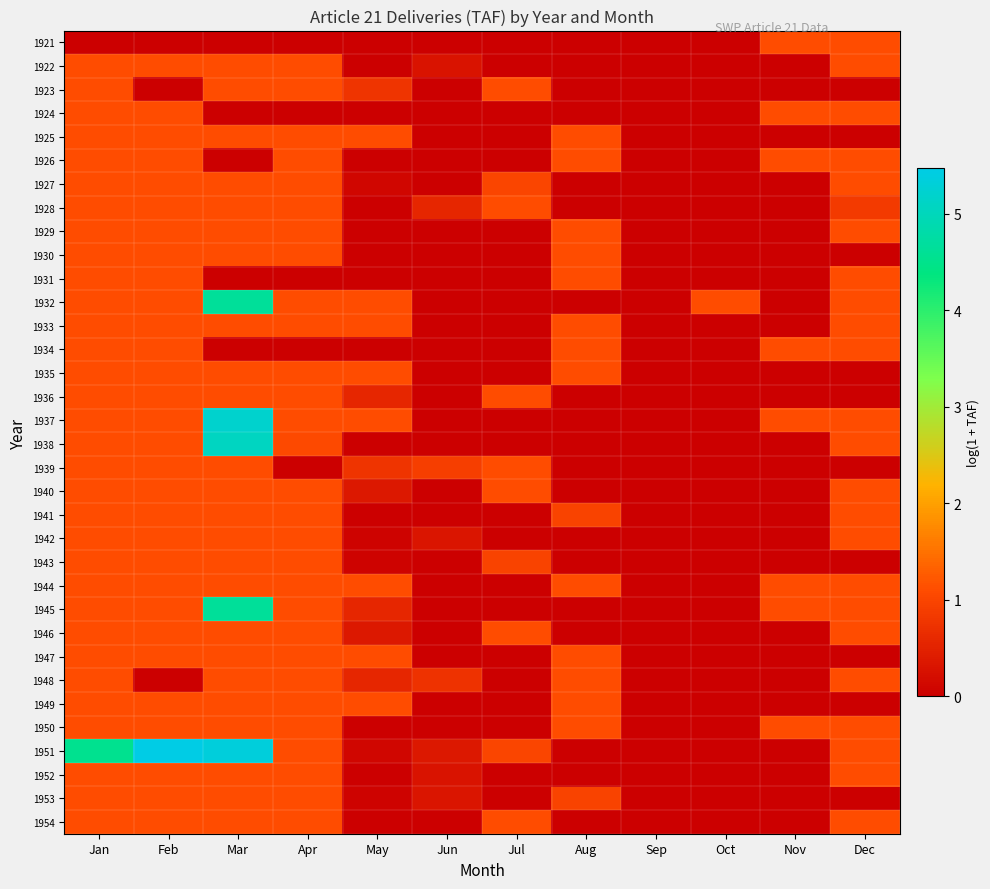

Which series changed the most between Jan and Apr?

1951